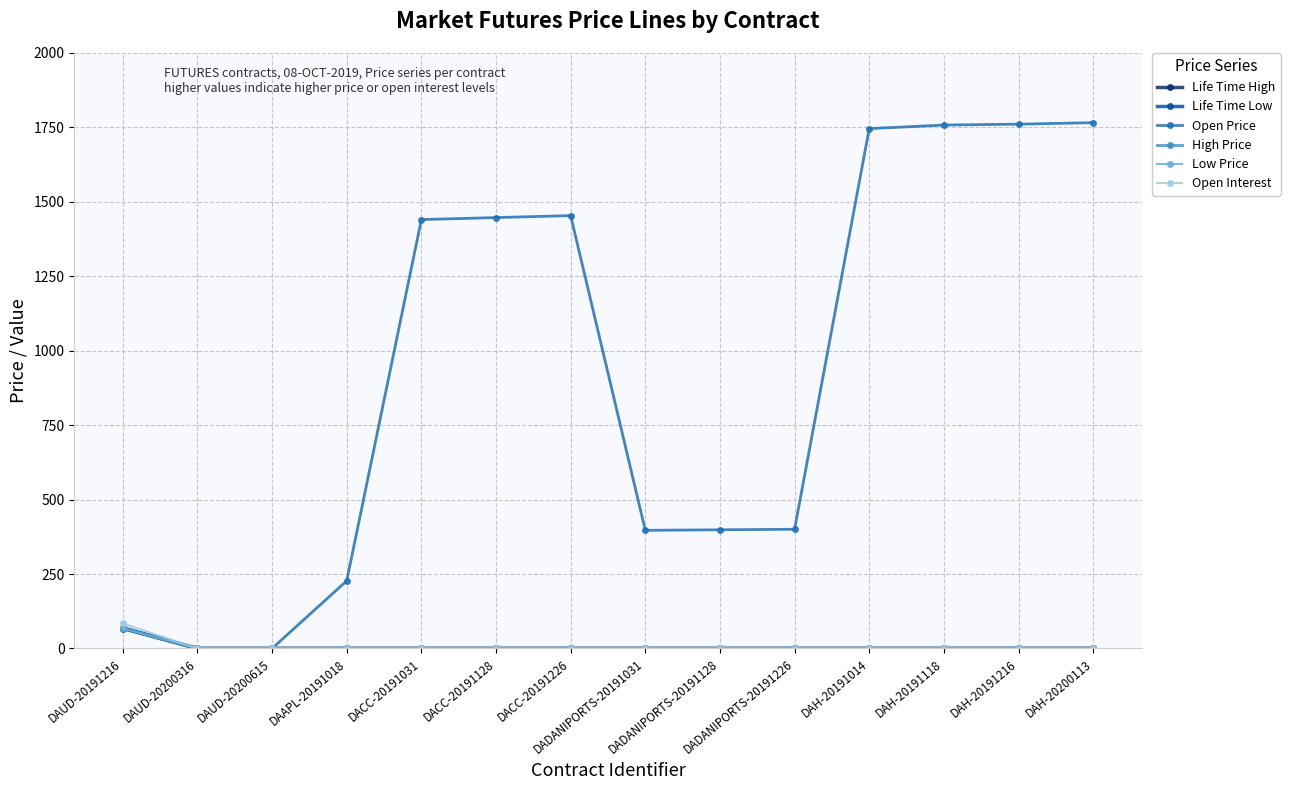

At how many categories does at least one series exceed 1566?

4